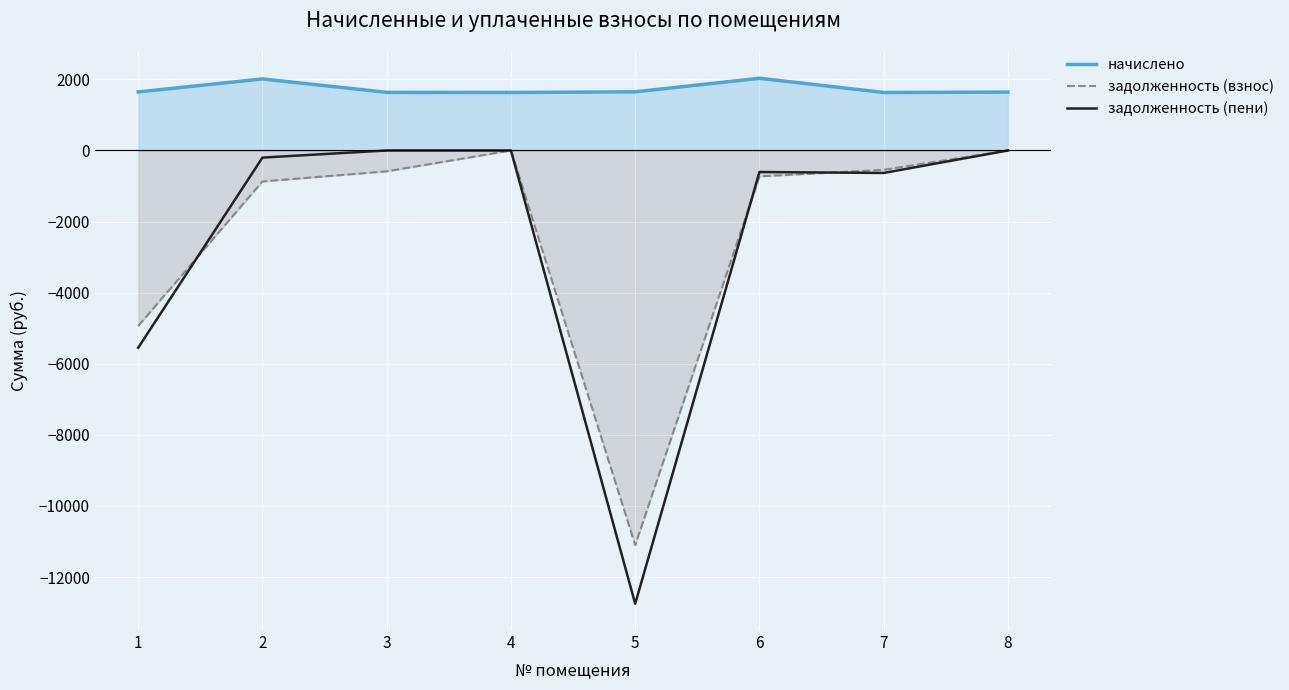

How many values in the задолженность (взнос) series exceed -586?

3